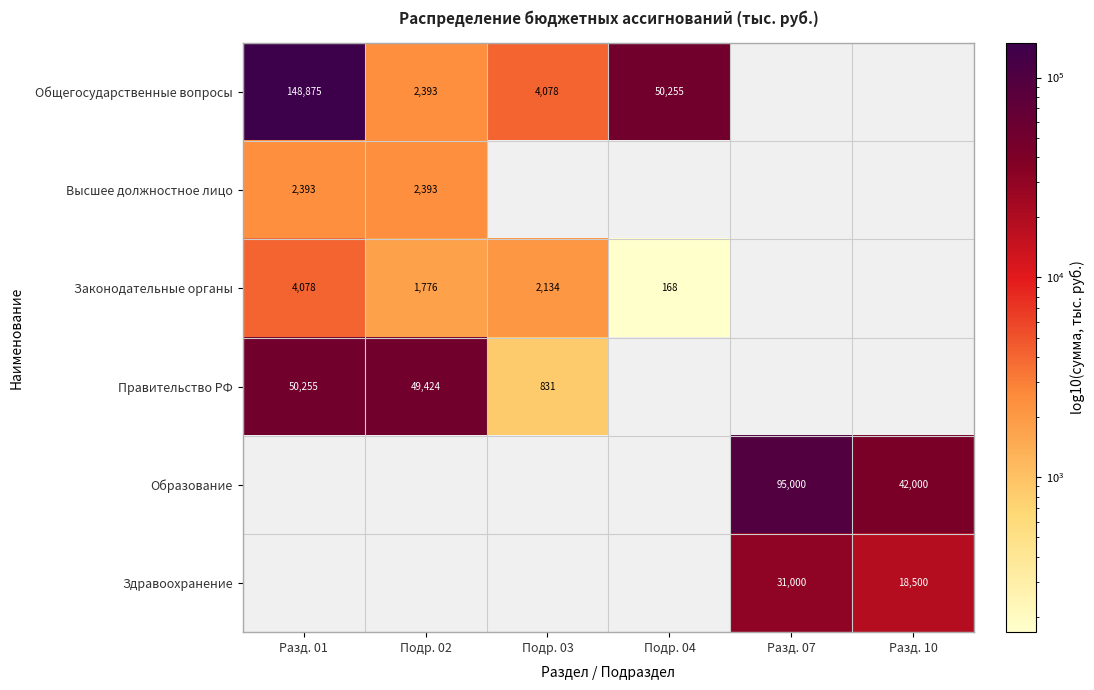

What is the spread (max minus min) of values at Подр. 02?

47648.1